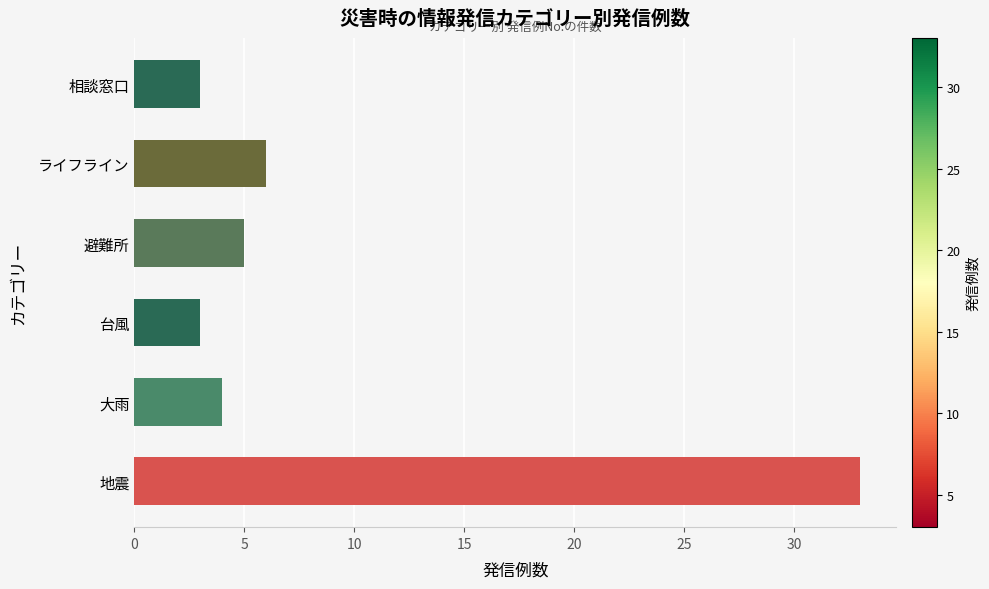

Reading top to bottom, what are all the values shown in this chart?

相談窓口=3	ライフライン=6	避難所=5	台風=3	大雨=4	地震=33